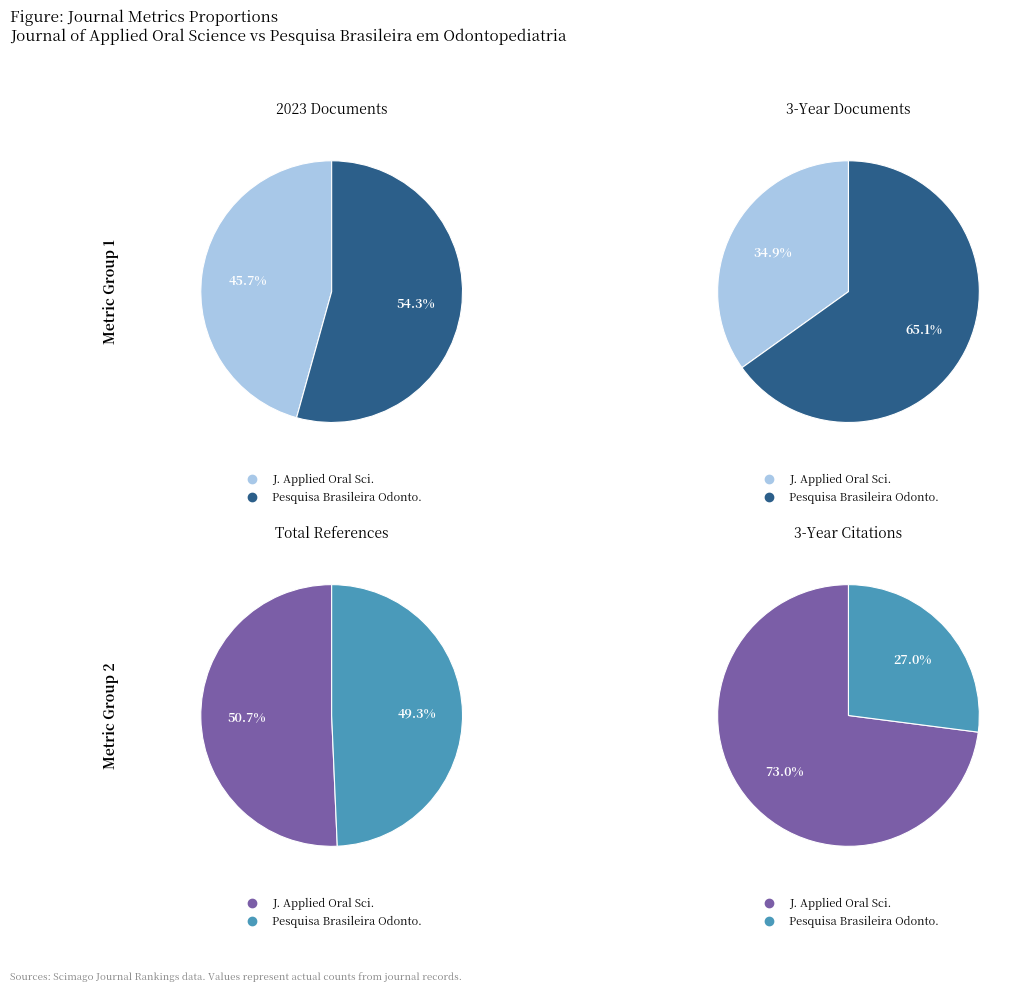

Which series has the widest spread of values?

Total Cites (3years)